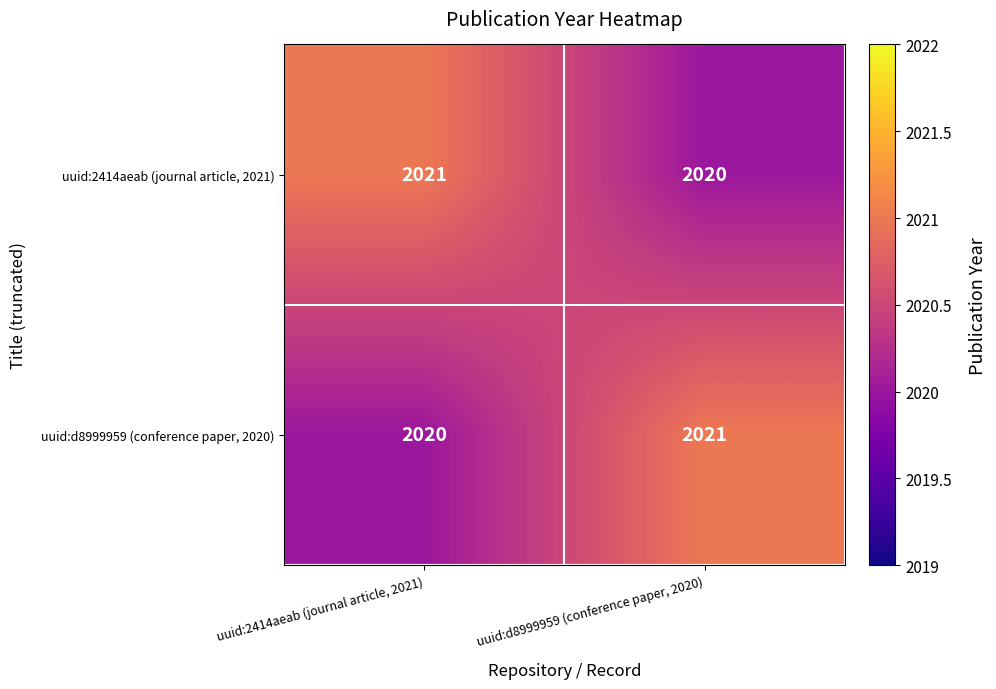

At how many categories does at least one series exceed 2020?

2